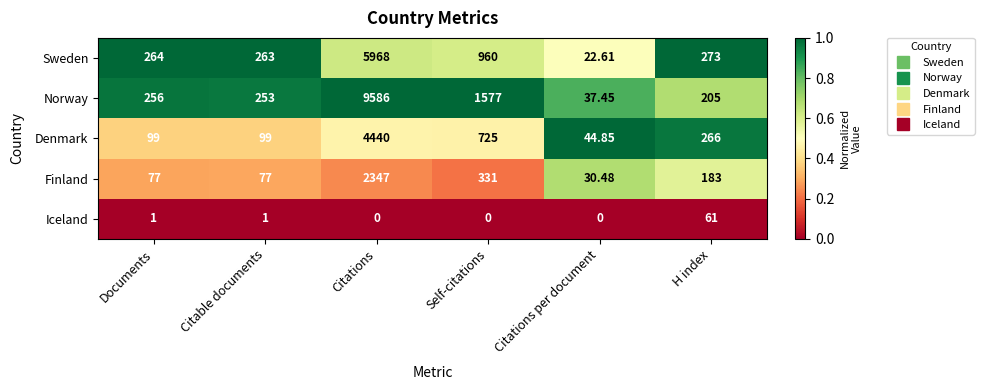

Which series has the largest total across all categories?

Norway